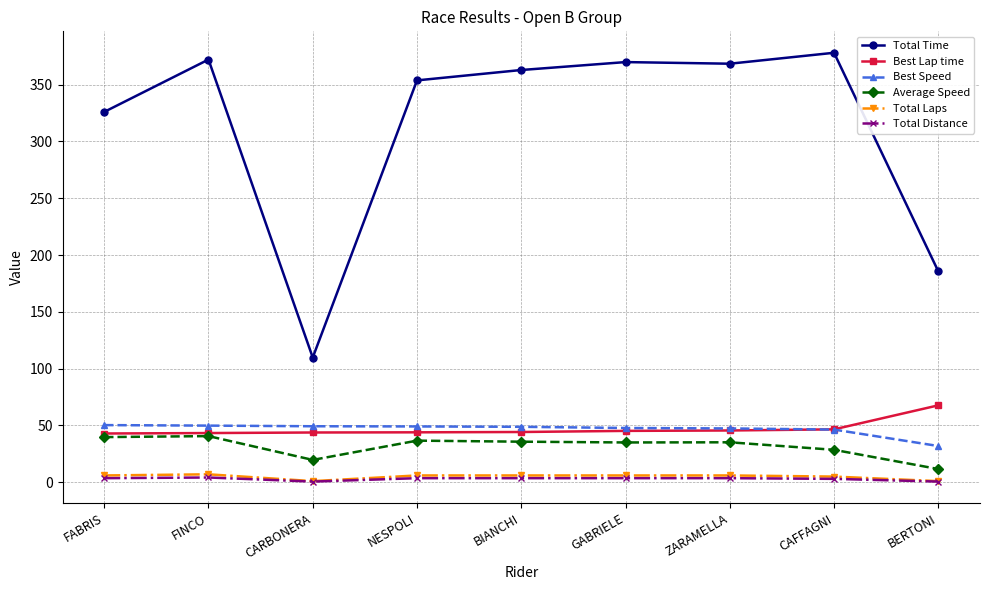

Is it true that Total Time equals 517.4 at GABRIELE?

False